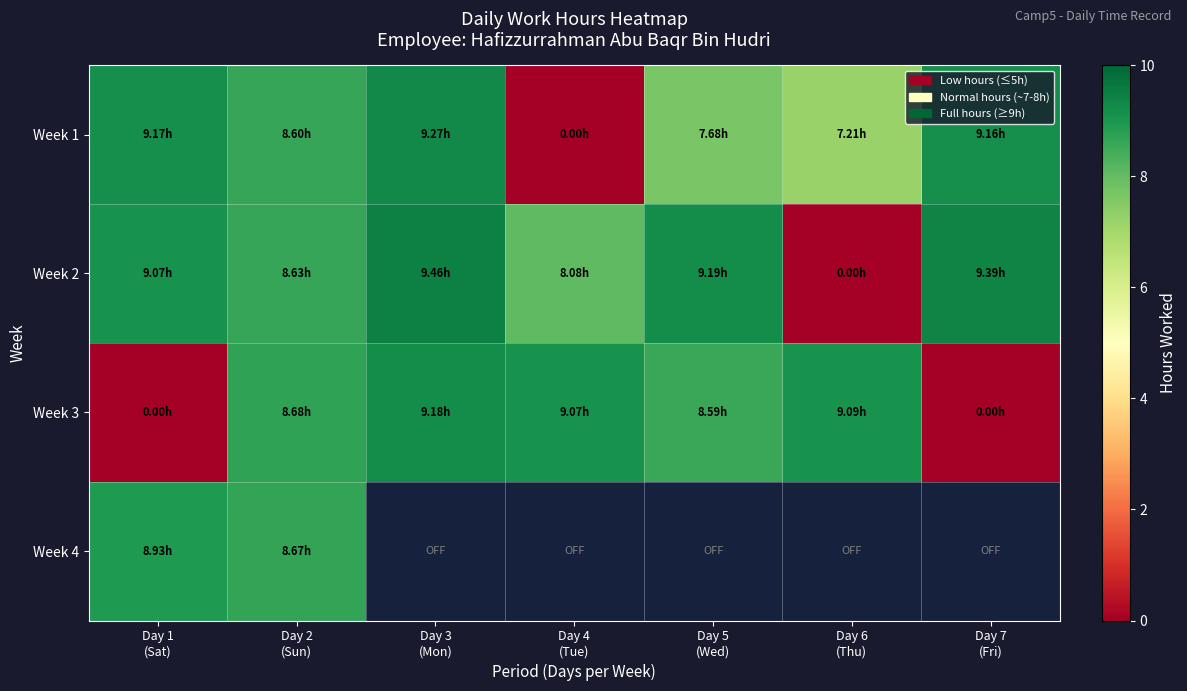

Rank the series by their average value, from lowest to highest.

Week 3, Week 1, Week 2, Week 4